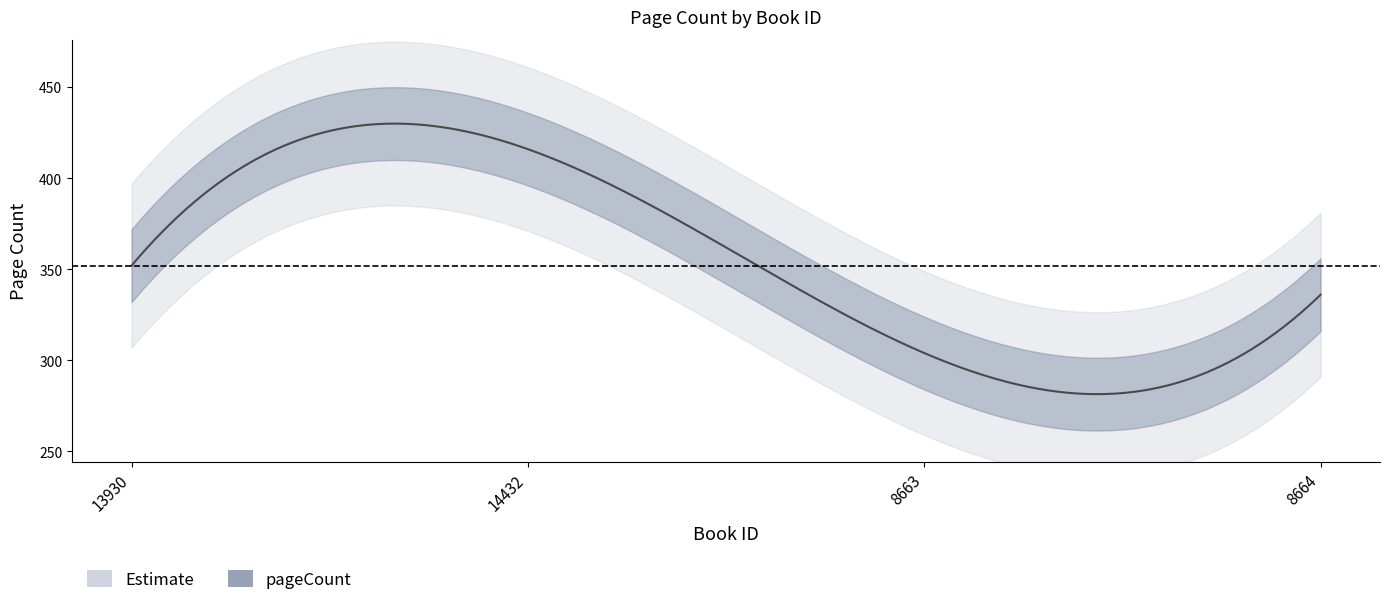

Reading left to right, transcribe all the data shown in this chart.

352	416	304	336